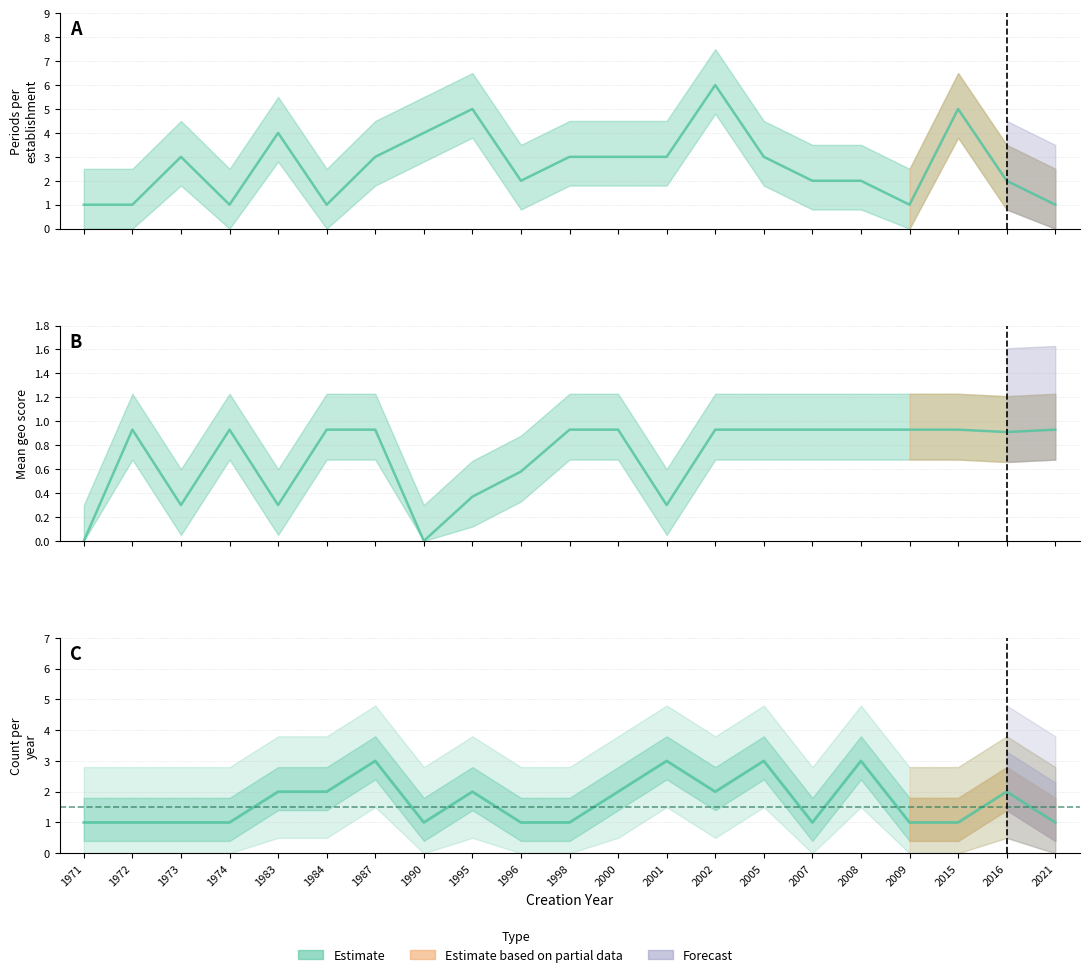

The count series shows 1.0 at 2015. True or false?

True